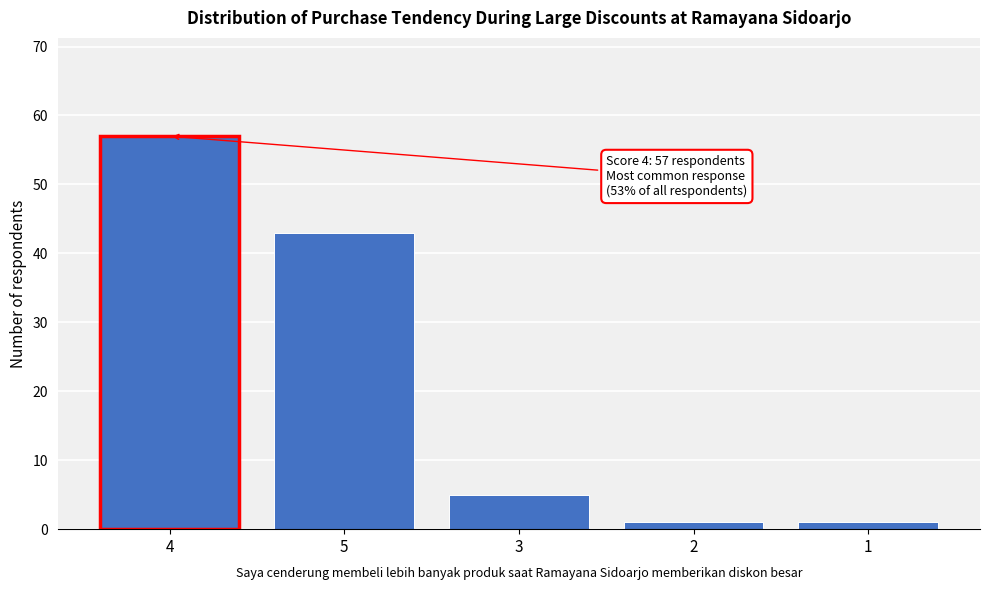

Reading left to right, what are all the values shown in this chart?

57	43	5	1	1